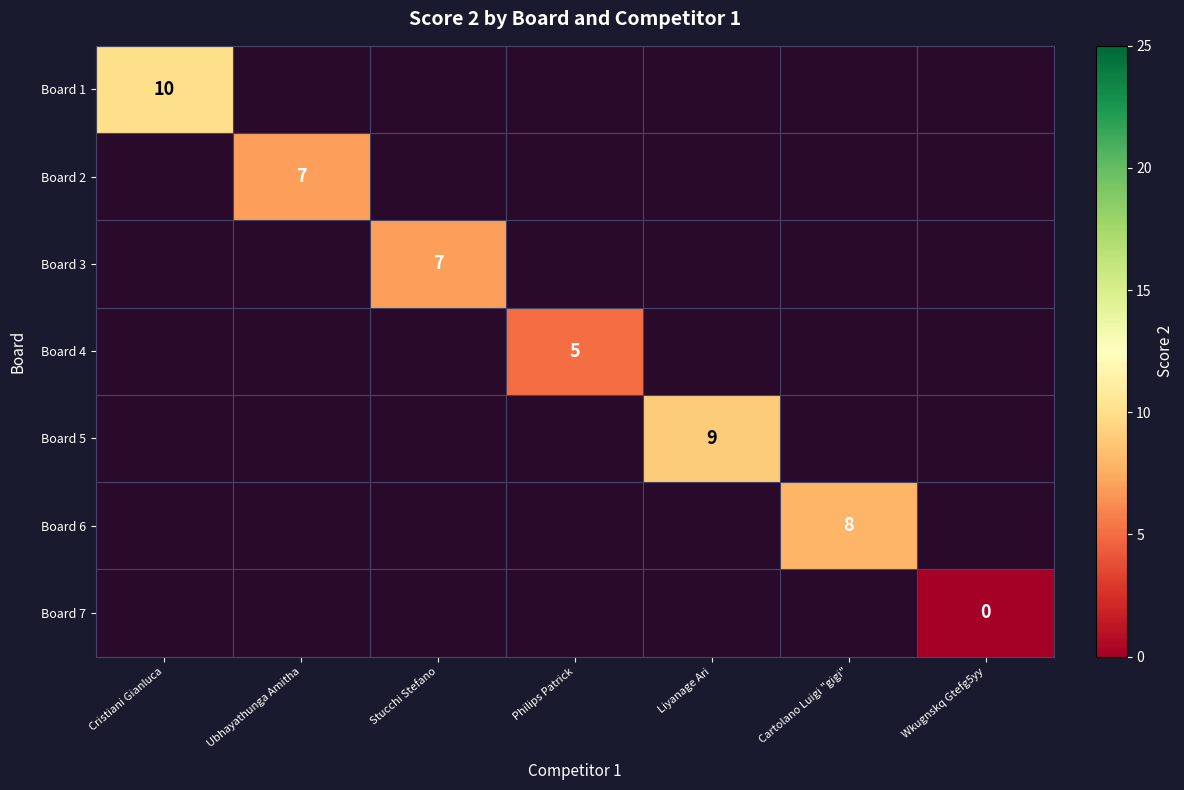

The value of Board 1 at Cristiani Gianluca is 10. True or false?

True